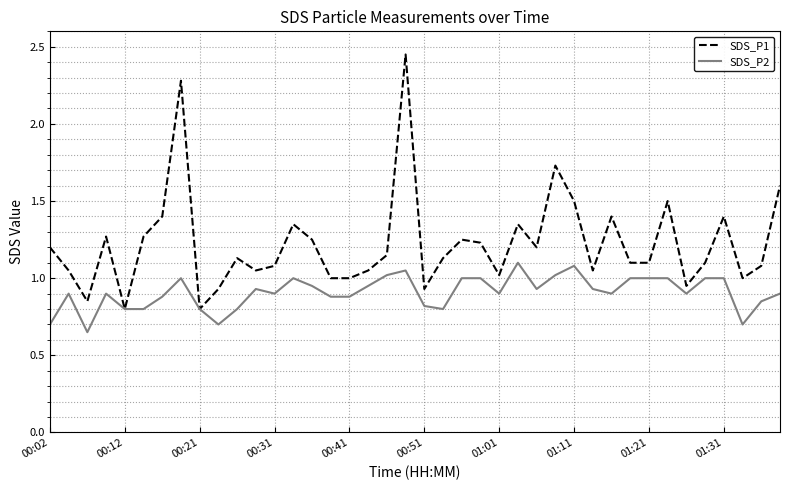

List the series in order of their peak value, highest first.

SDS_P1, SDS_P2